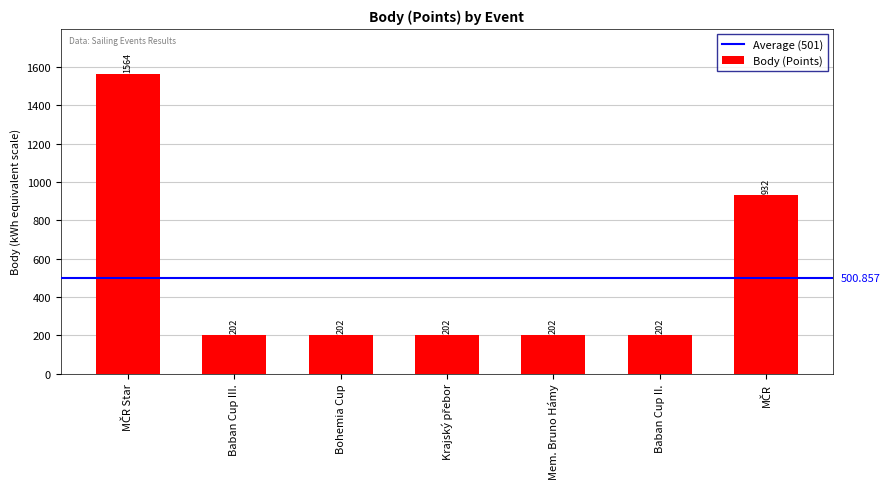

The chart shows a value of 202 at Bohemia Cup. True or false?

True